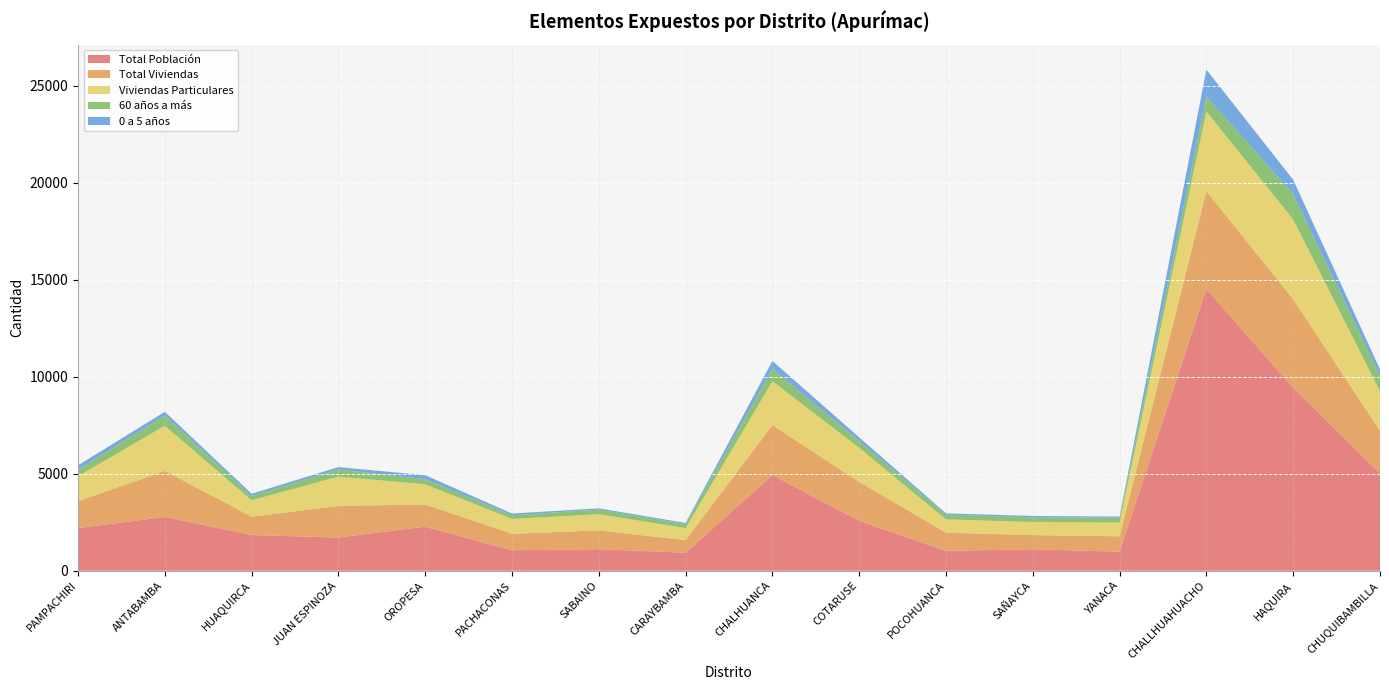

Reading left to right, list all the values displayed in this chart.

Total Población: 2199	2776	1841	1711	2268	1054	1108	929	4928	2570	1022	1107	981	14525	9430	5023
Total Viviendas: 1384	2375	947	1633	1147	852	970	649	2581	2010	940	731	794	5040	4570	2192
Viviendas Particulares: 1293	2326	845	1512	1042	766	835	623	2263	1754	685	674	706	4113	4113	2040
60 años a más: 345	524	223	363	267	190	241	202	635	343	243	243	251	777	1313	798
0 a 5 años: 213	193	114	123	202	86	64	61	410	197	68	70	60	1380	733	330